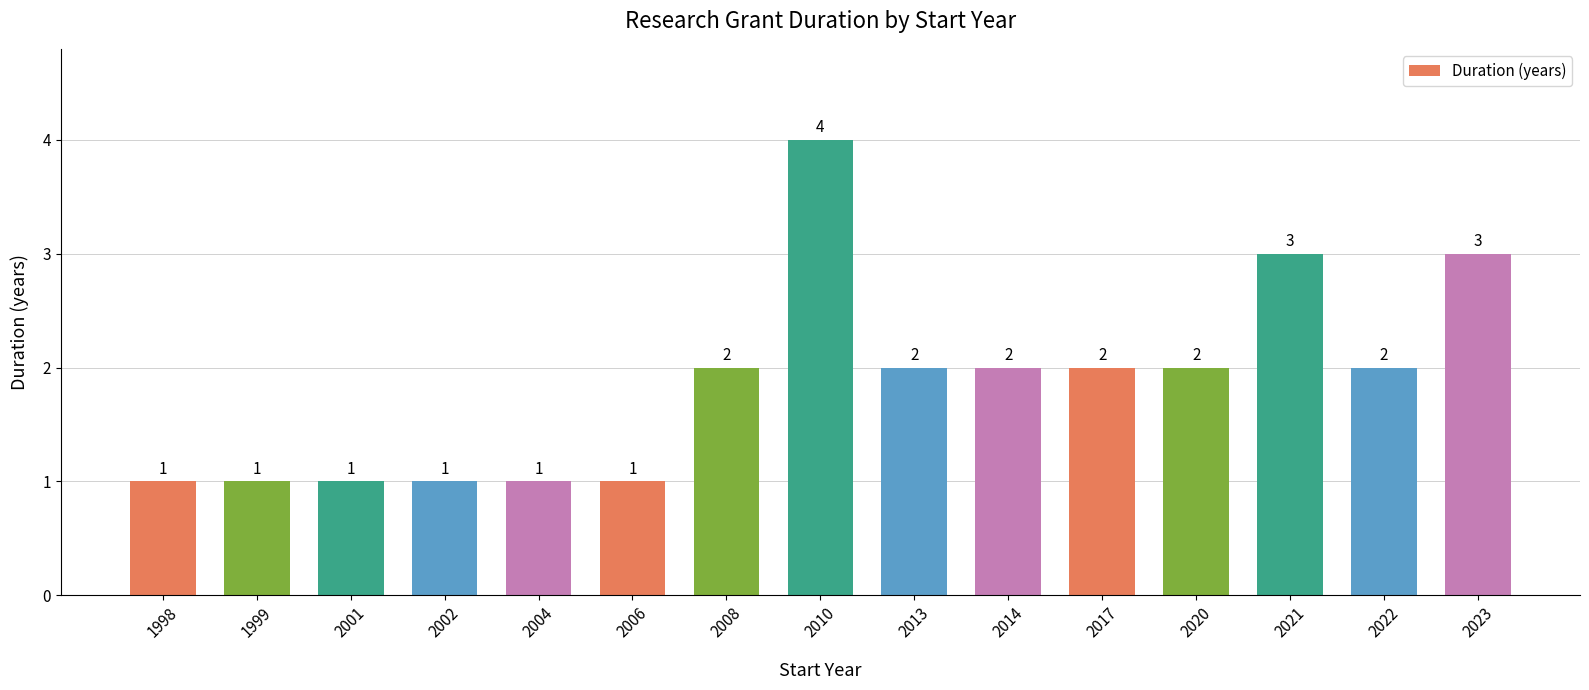

What is the sum of the values at 2020 and 2010?

6